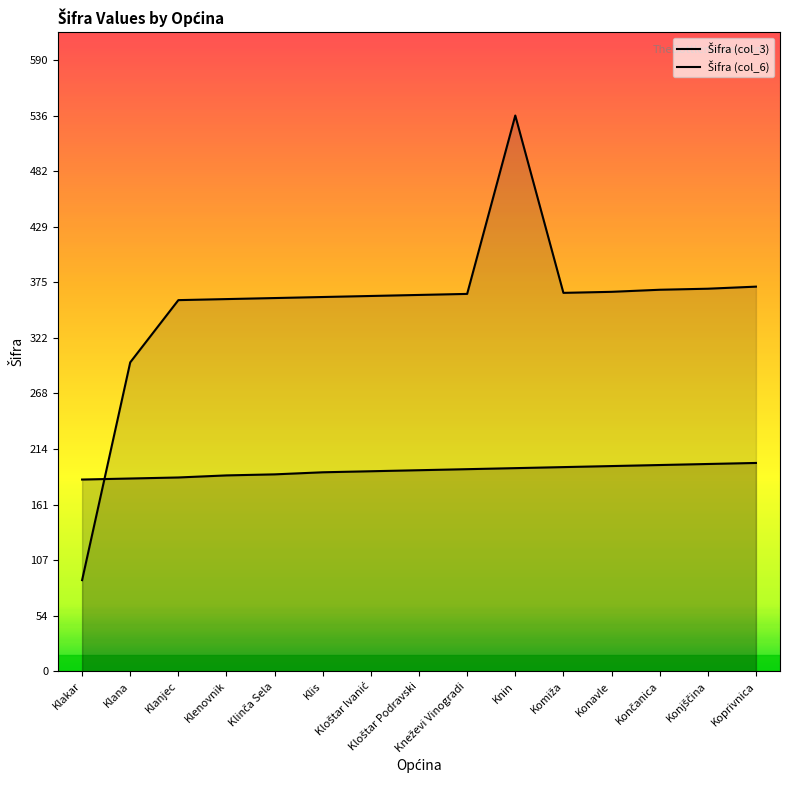

At which category does Šifra (col_6) reach its first local peak?

Knin